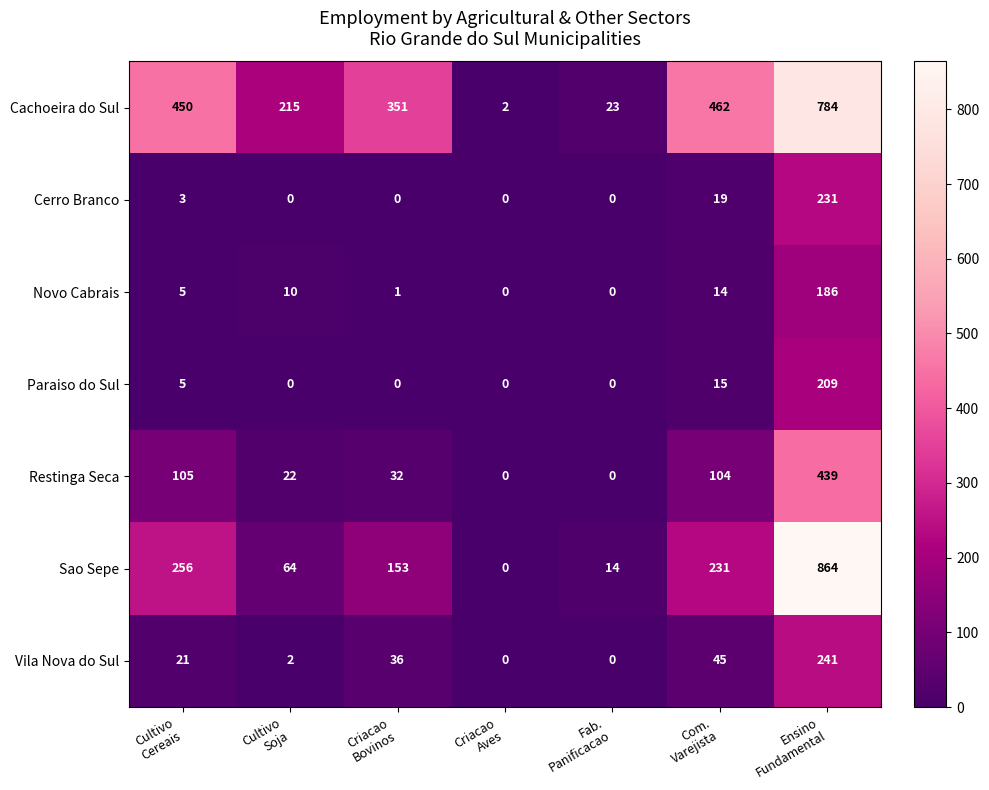

What is the average value of the Paraiso do Sul series?

33